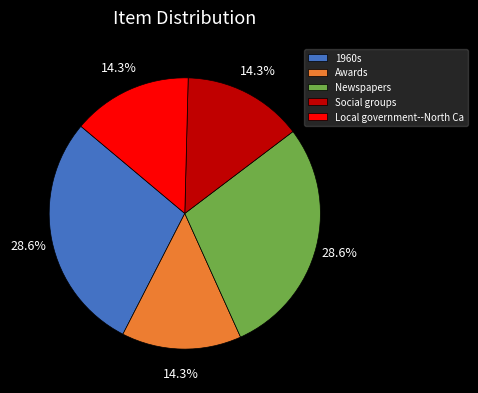

Does Newspapers account for over 50% of the chart?

No